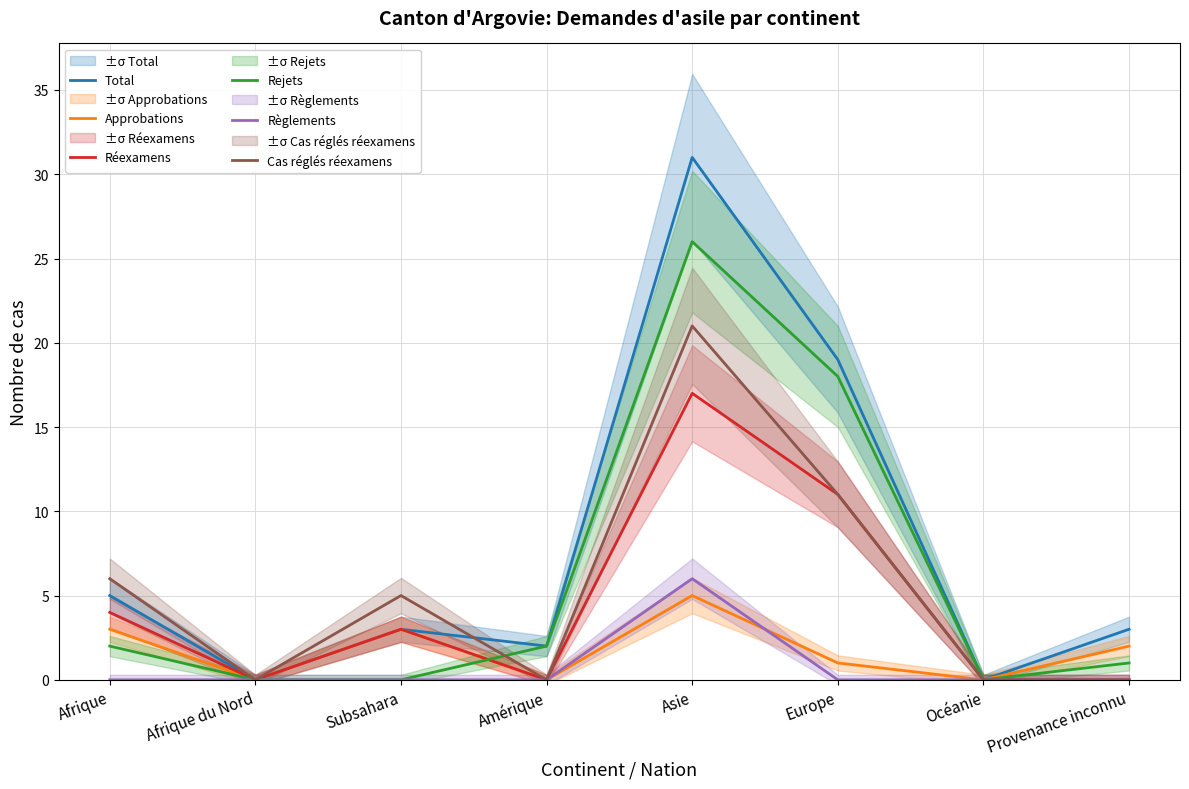

What are all the series names shown in the legend?

Total, Approbations, Réexamens, Rejets, Règlements, Cas réglés réexamens